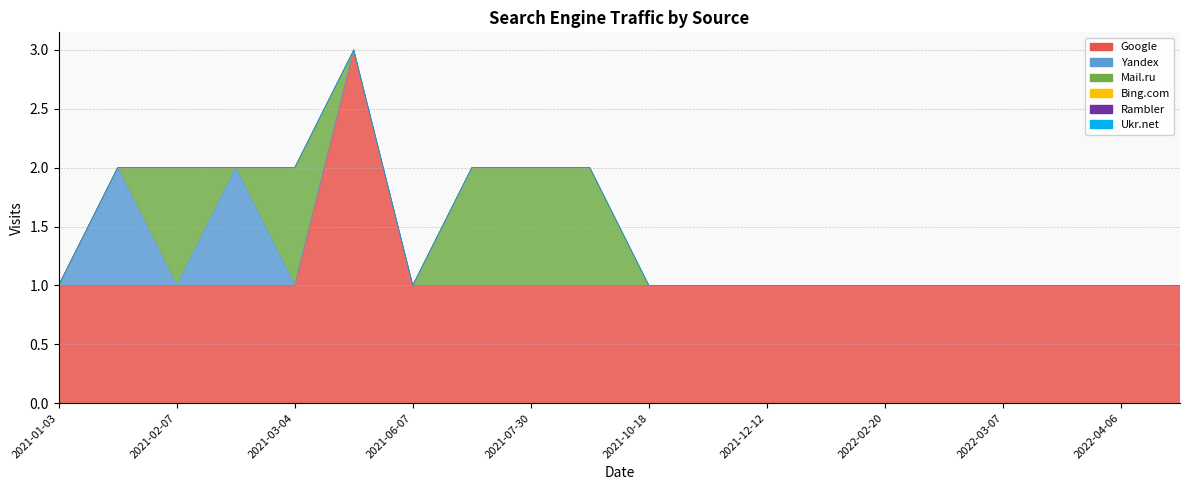

True or false: Rambler and Yandex cross at least once.

False